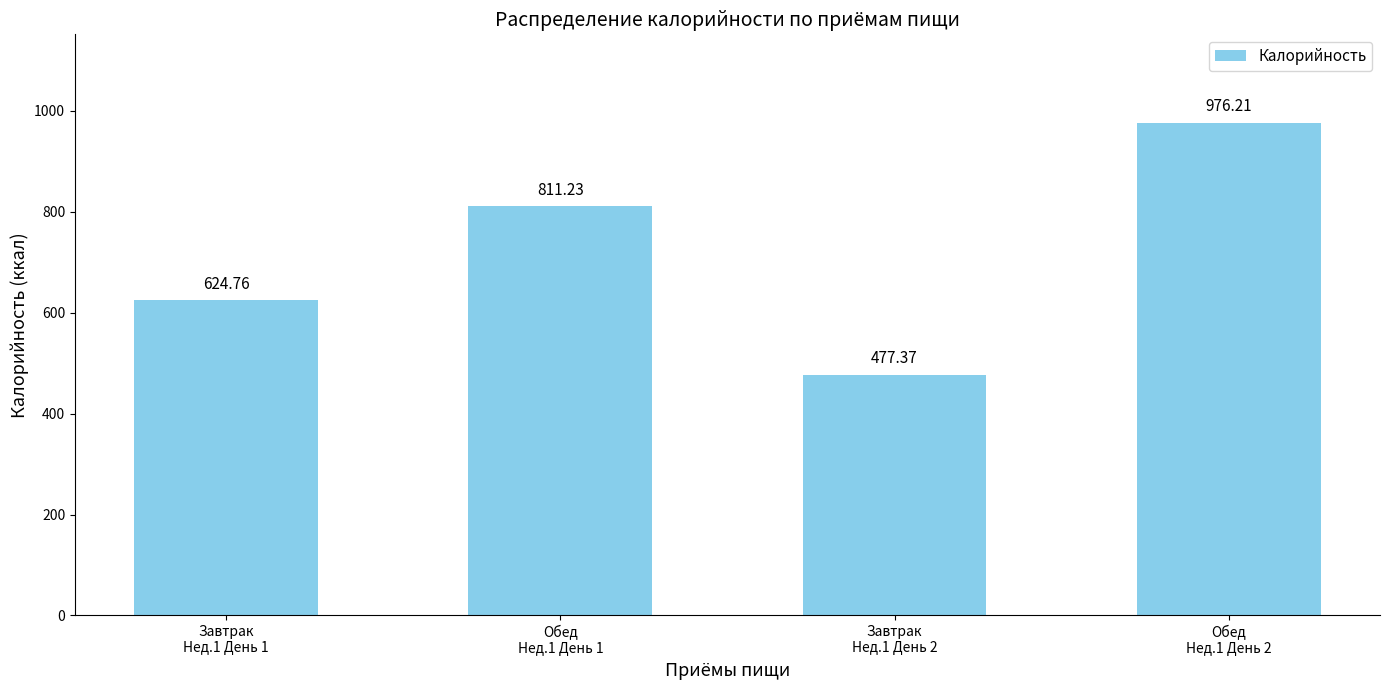

What value does the data have at Завтрак
Нед.1 День 1?

624.8